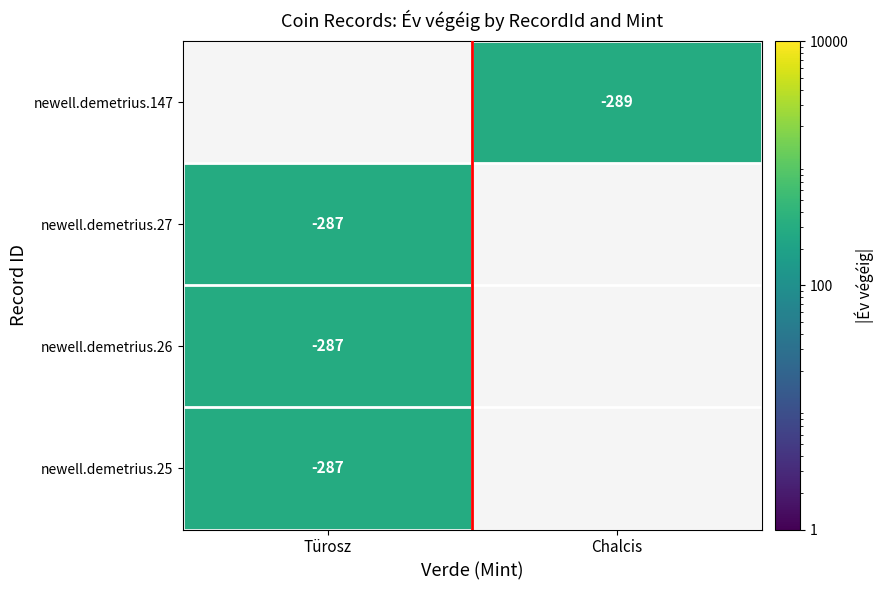

True or false: newell.demetrius.25 has a value of -140 at Türosz.

False